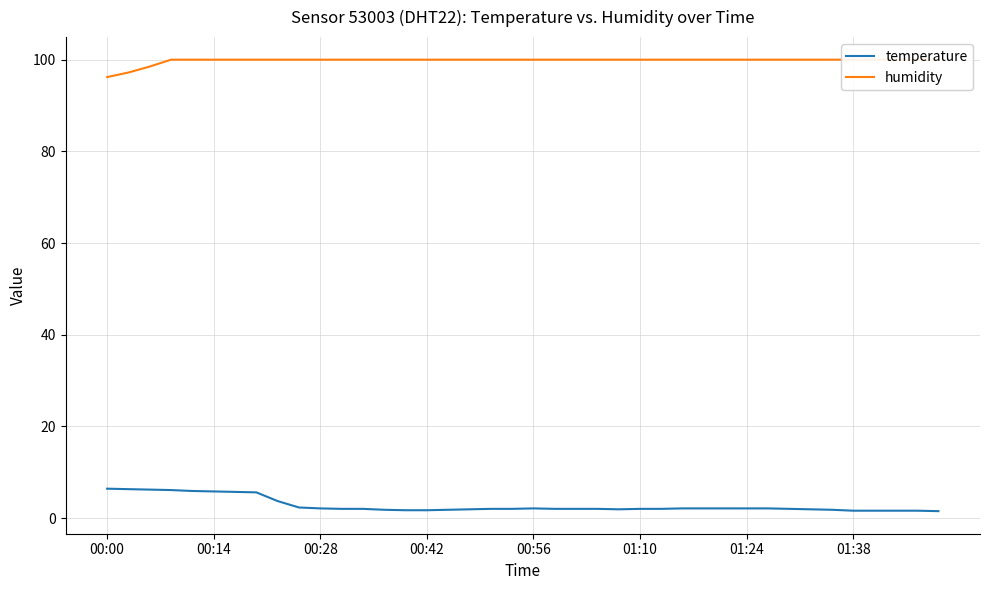

What is the maximum value shown in the chart?

100.0